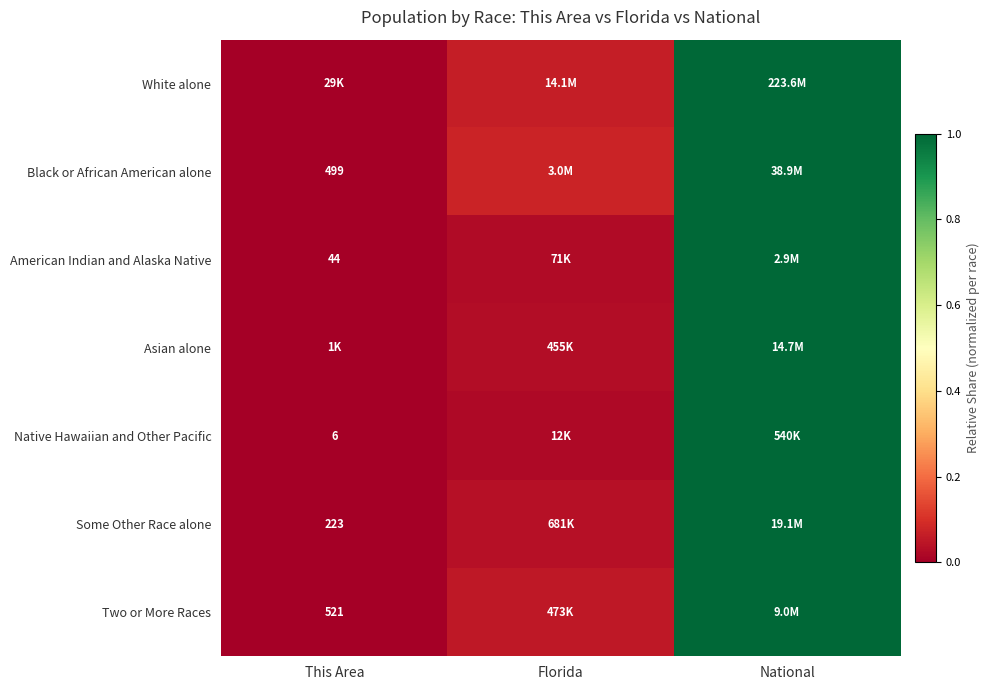

Which has a higher value, Florida or This Area?

Florida